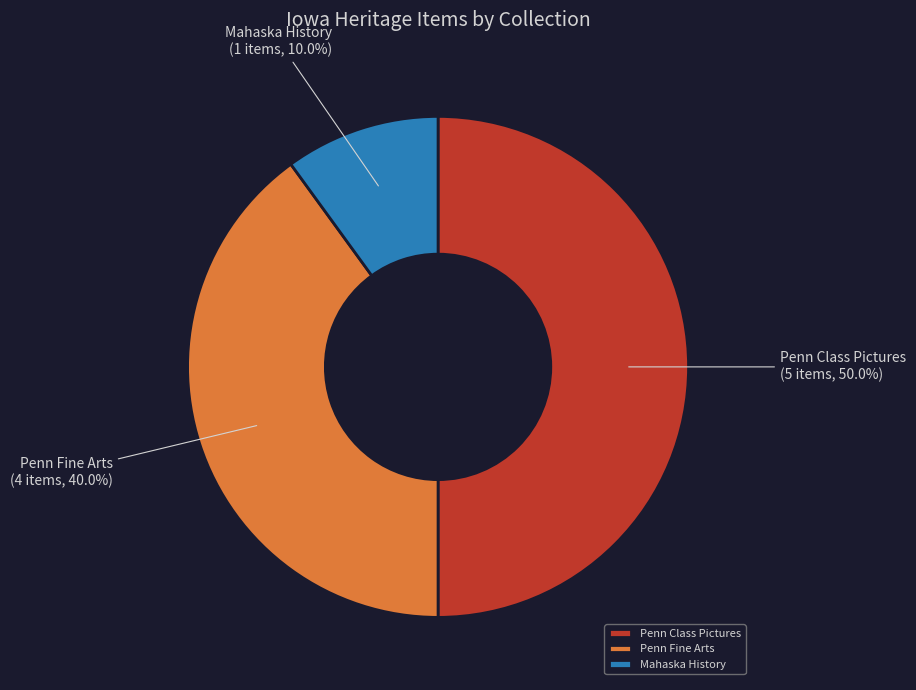

Between Penn Class Pictures and Penn Fine Arts, which is larger?

Penn Class Pictures